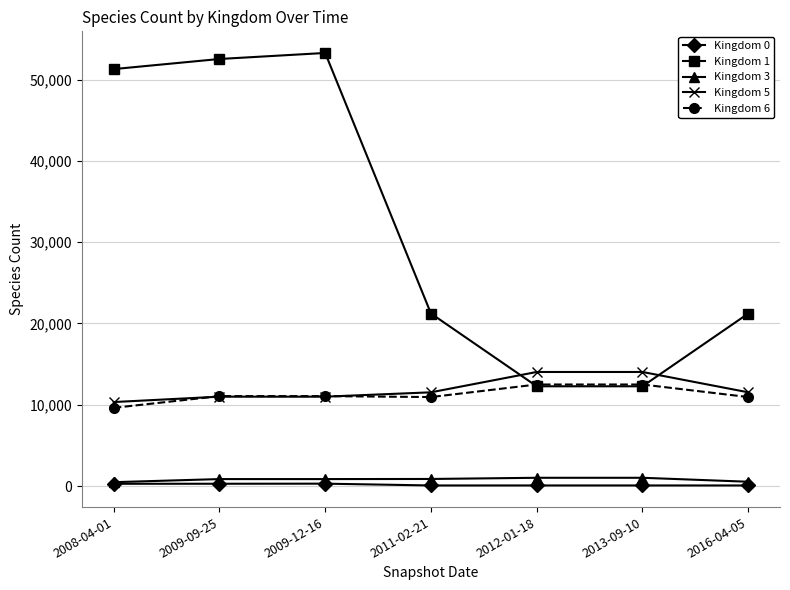

True or false: Kingdom 1 has more than 0 points higher than both neighbors.

True